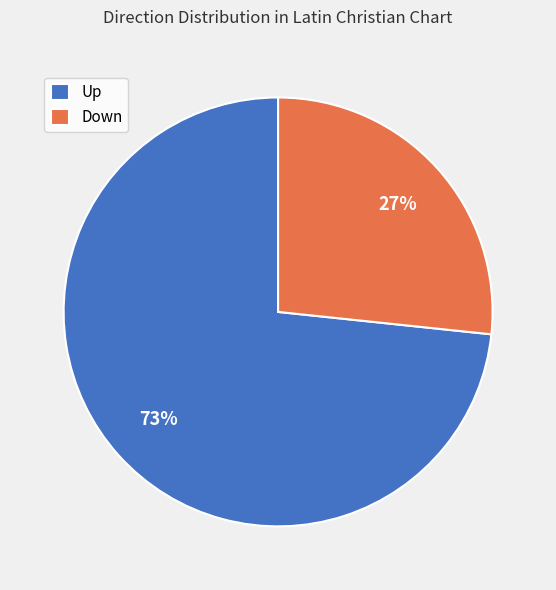

To the nearest percent, what portion does Down represent?

27%